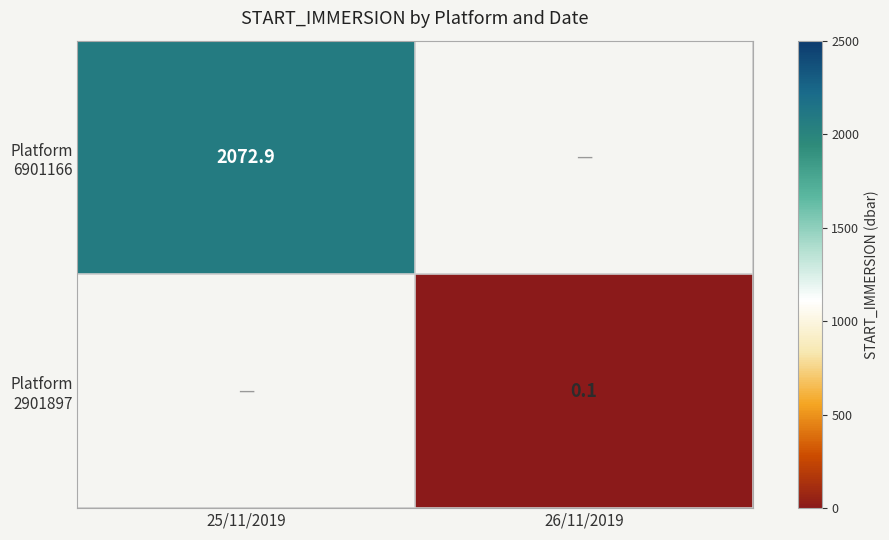

The Platform 6901166 series shows 3004.1 at 25/11/2019. True or false?

False